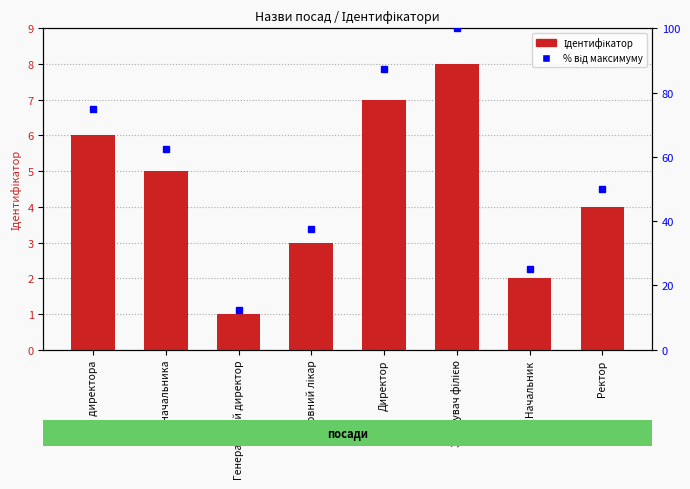

The value at Головний лікар is 3. True or false?

True